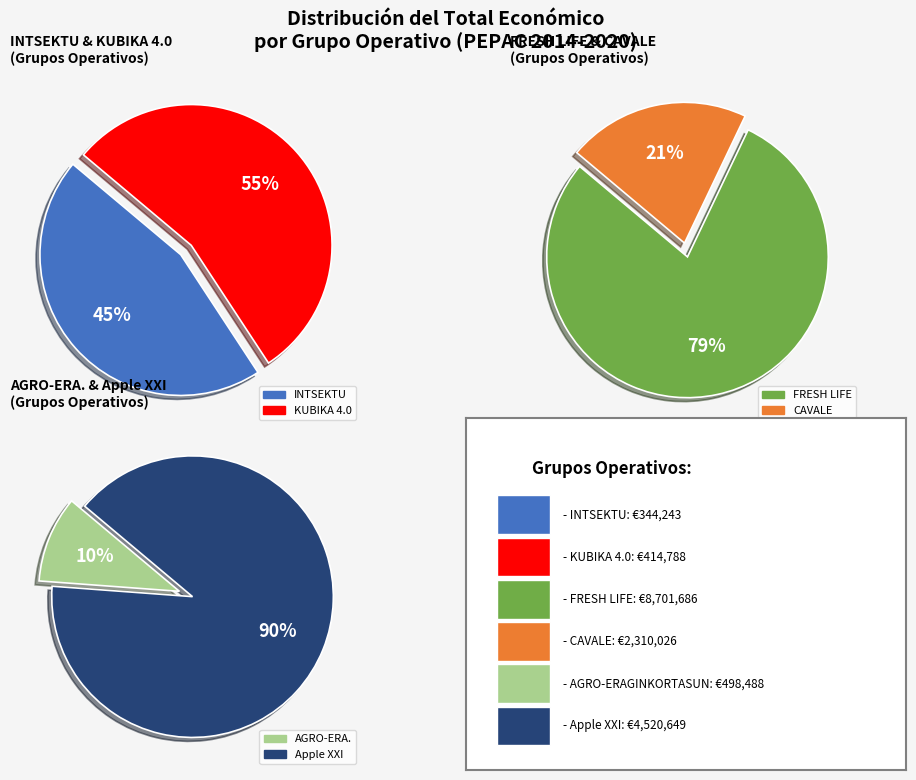

To the nearest percent, what is the average slice percentage?

17%